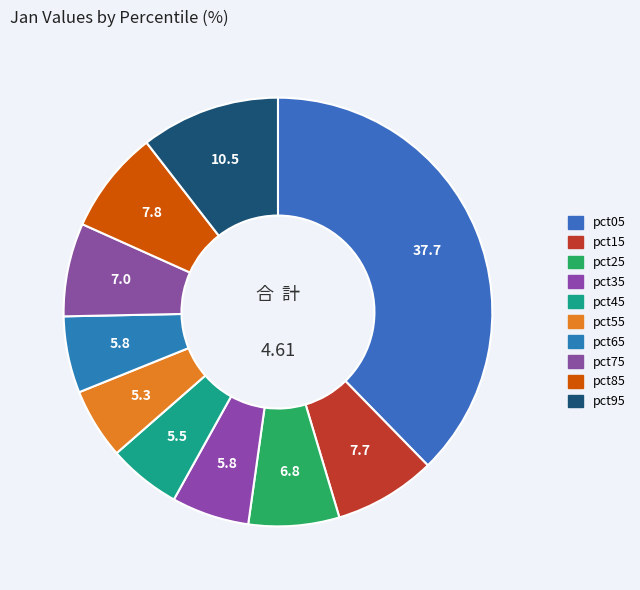

Count the number of slices in the pie.

10